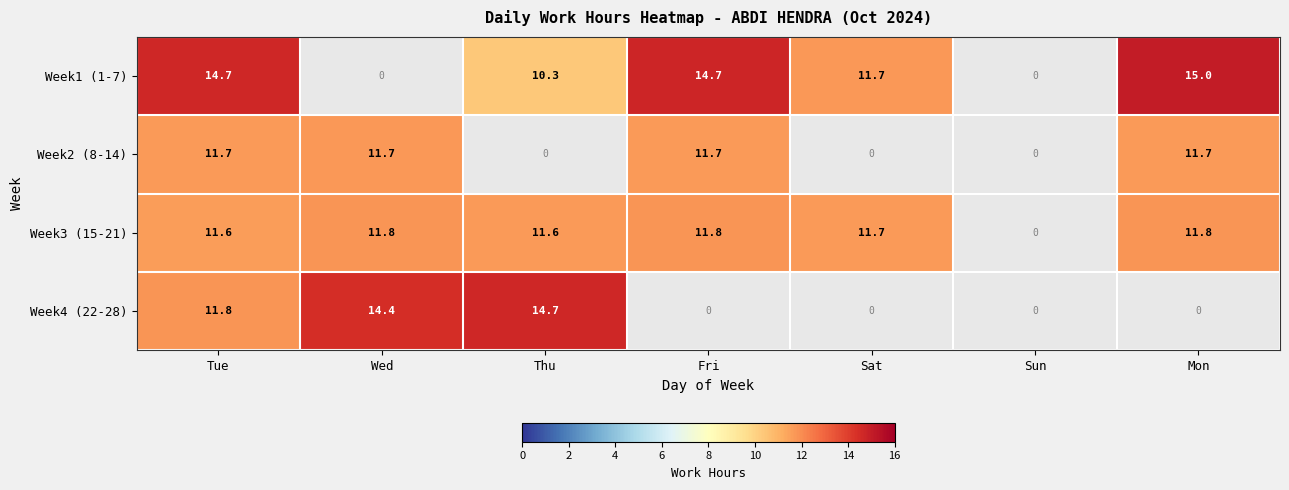

List the series in order of their peak value, lowest first.

Week2 (8-14), Week3 (15-21), Week4 (22-28), Week1 (1-7)